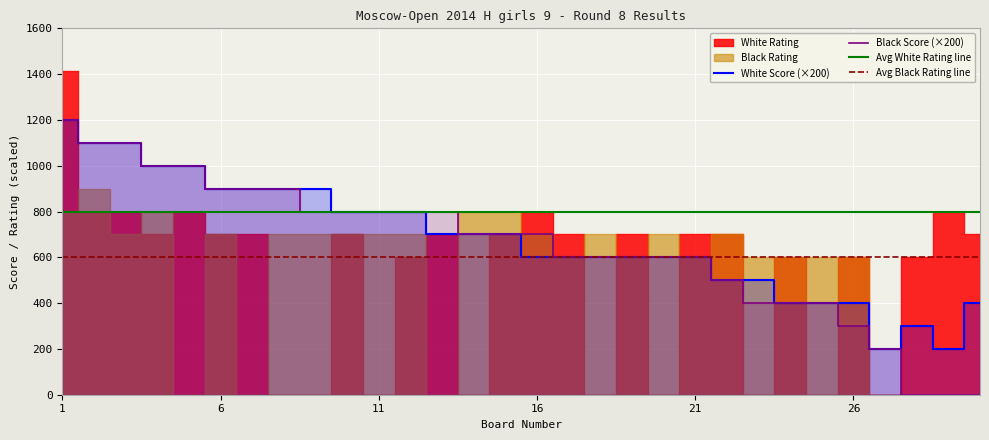

How many categories are shown in the chart?

30